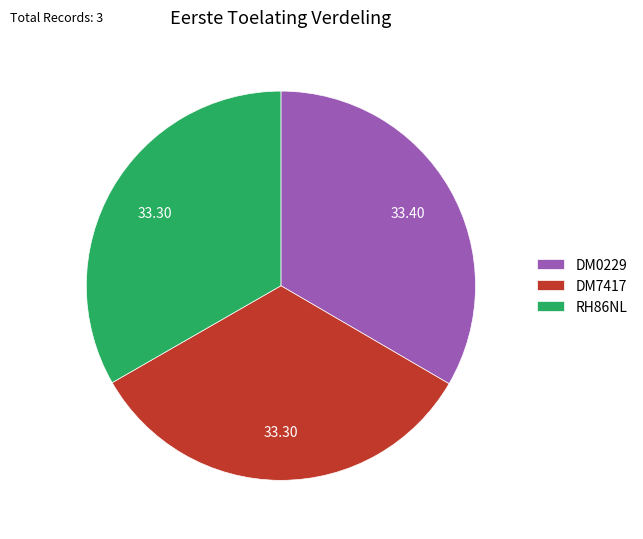

Do RH86NL and DM7417 together represent more than half of the pie?

Yes